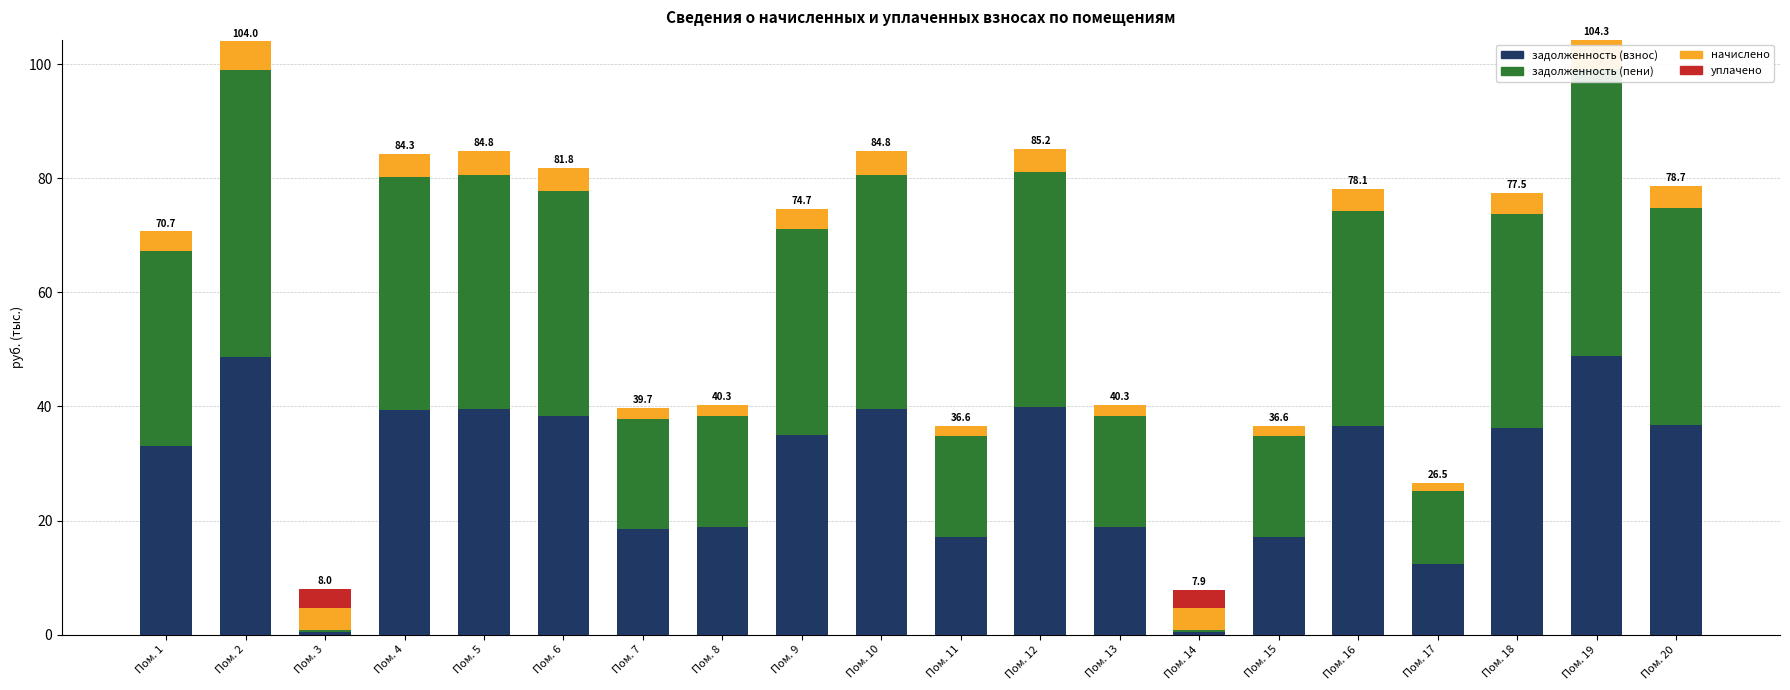

At which category is the sum across all series the highest?

Пом. 19